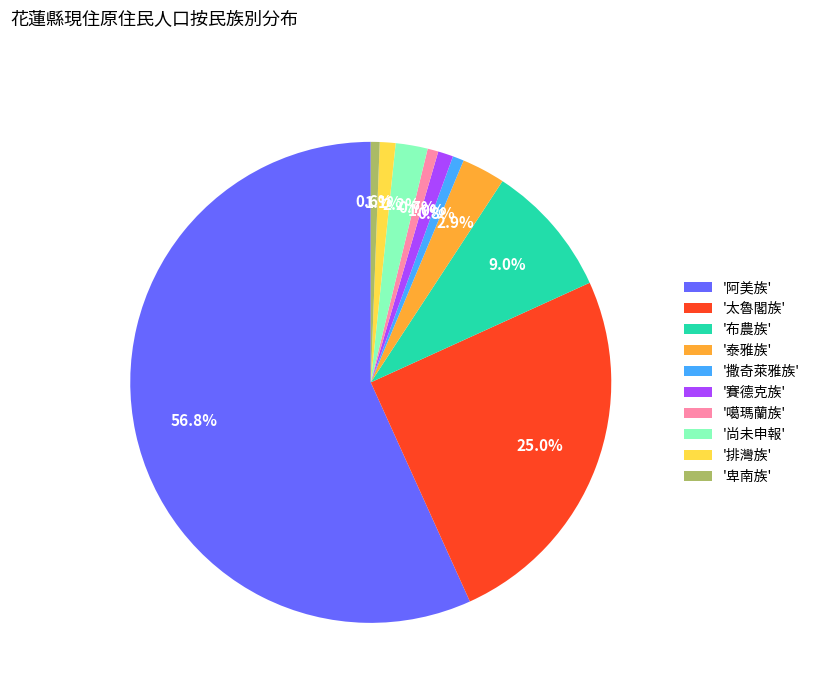

Approximately how many times larger is the value at '賽德克族' compared to '尚未申報'?

0.5